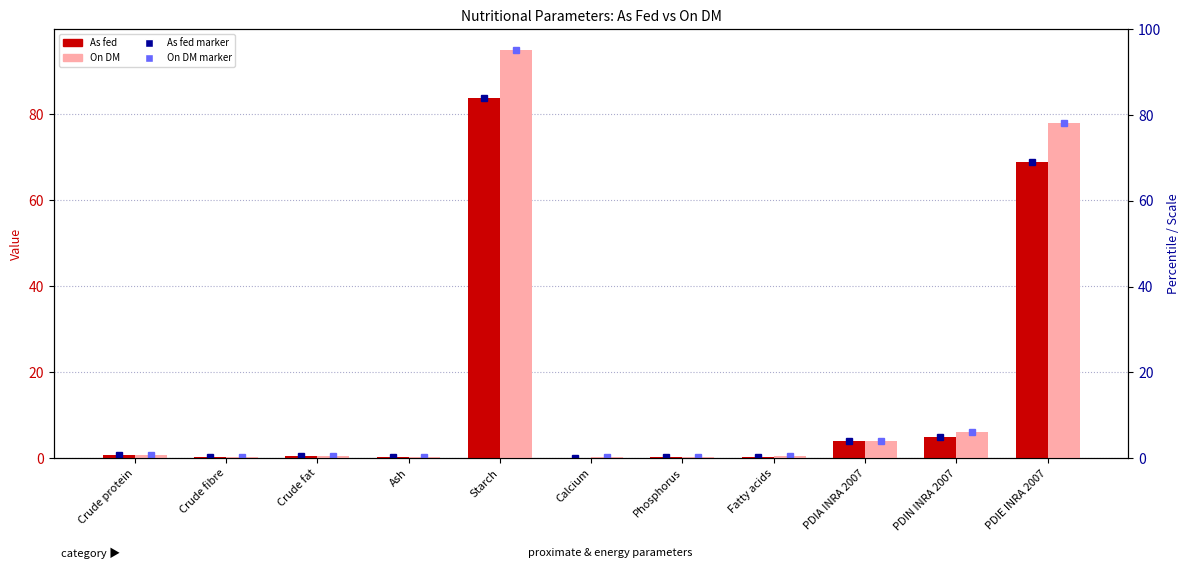

Which has a higher value, Crude fibre or PDIN INRA 2007?

PDIN INRA 2007